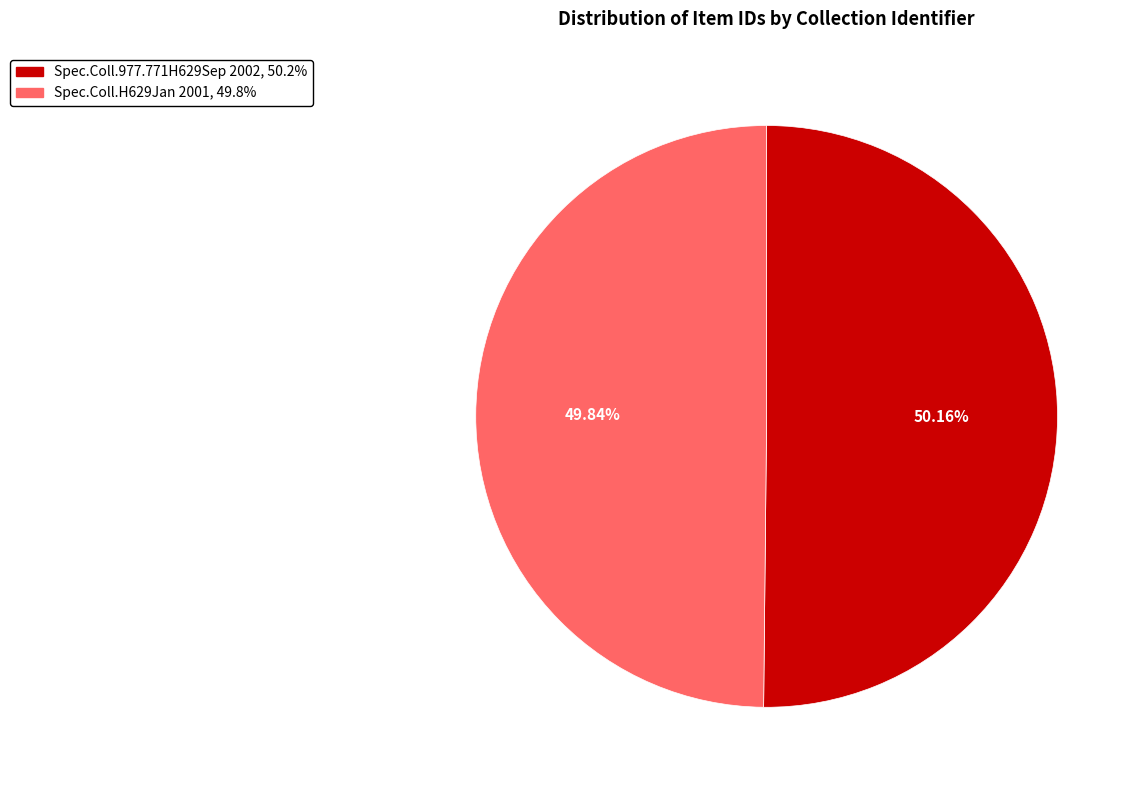

Does any single category account for the majority?

Yes